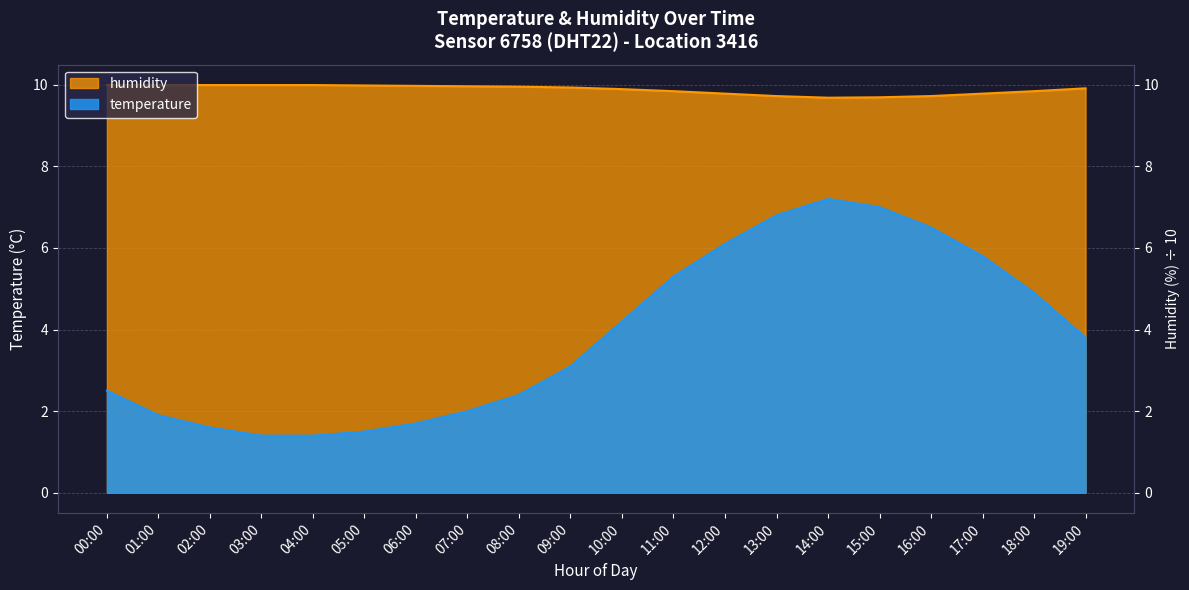

What value does the humidity series have at 11:00?

9.8